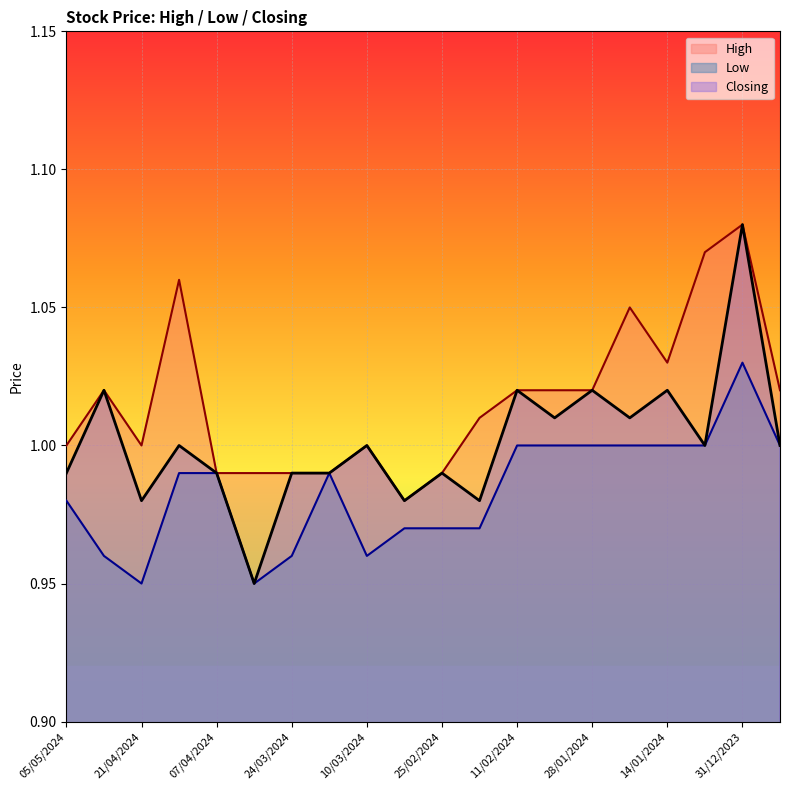

Is it true that High equals 1.6 at 24/12/2023?

False